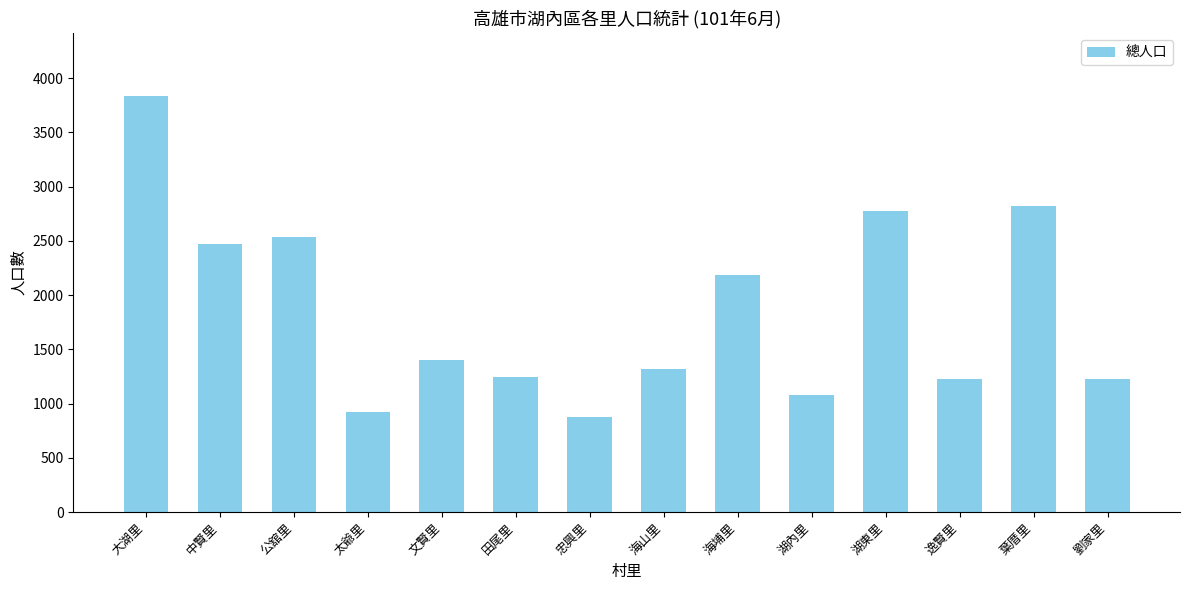

Approximately how many times larger is the value at 文賢里 compared to 忠興里?

1.6